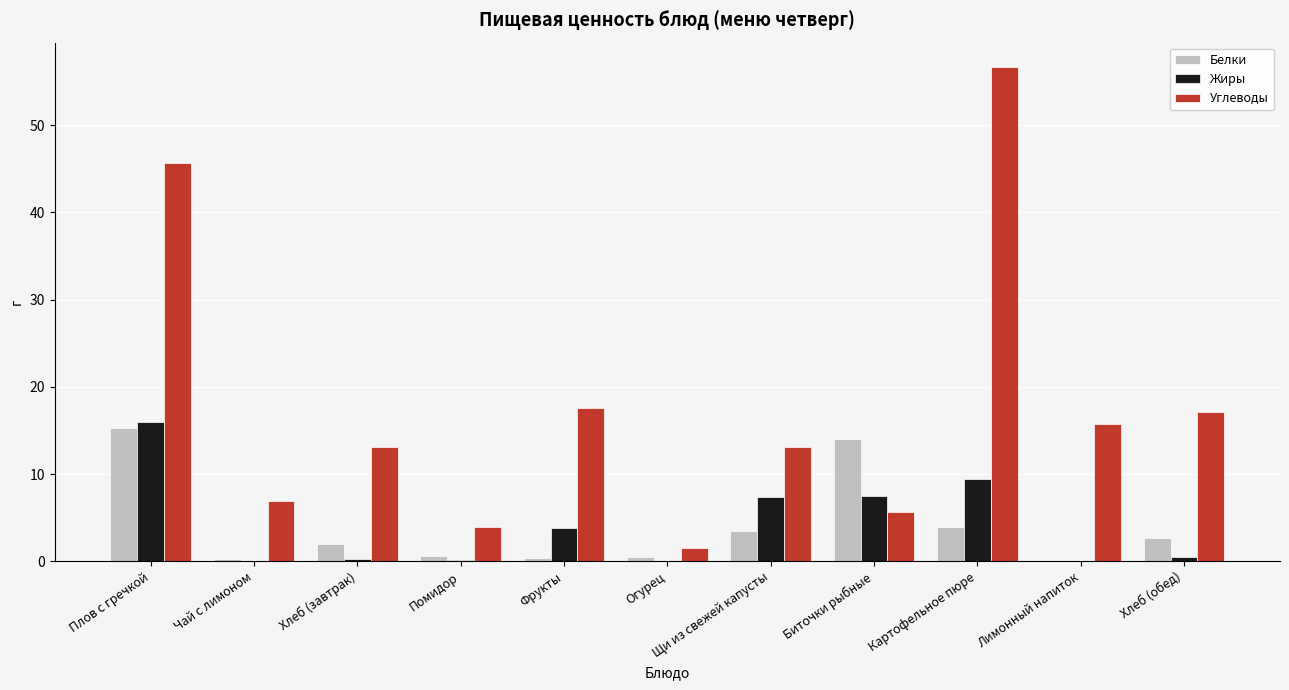

What is the total value across all series at Плов с гречкой?

77.0